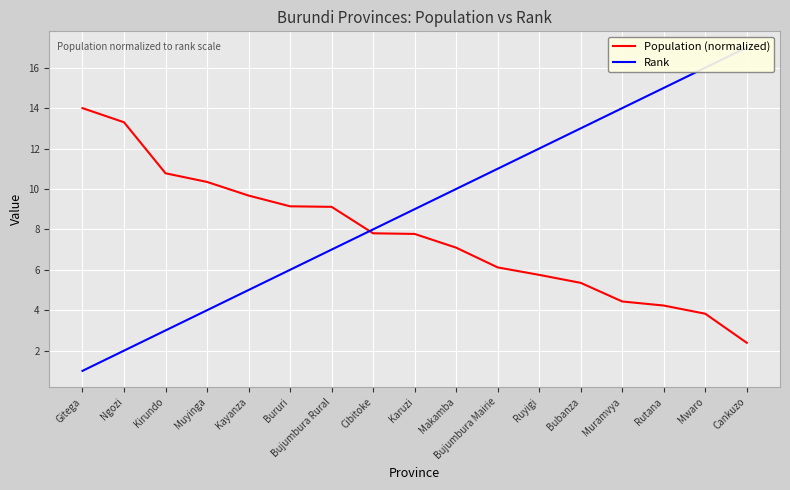

Which has a higher value, Makamba or Bujumbura Mairie?

Makamba